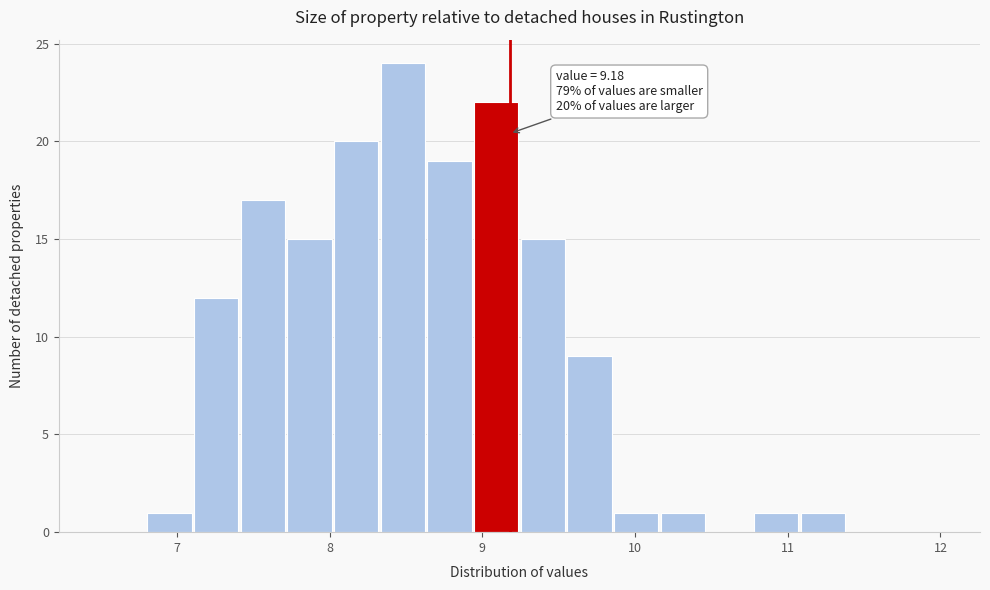

Around what value on the x-axis is the tallest bar? Give the approximate position of its centre, as read against the axis.

8.5